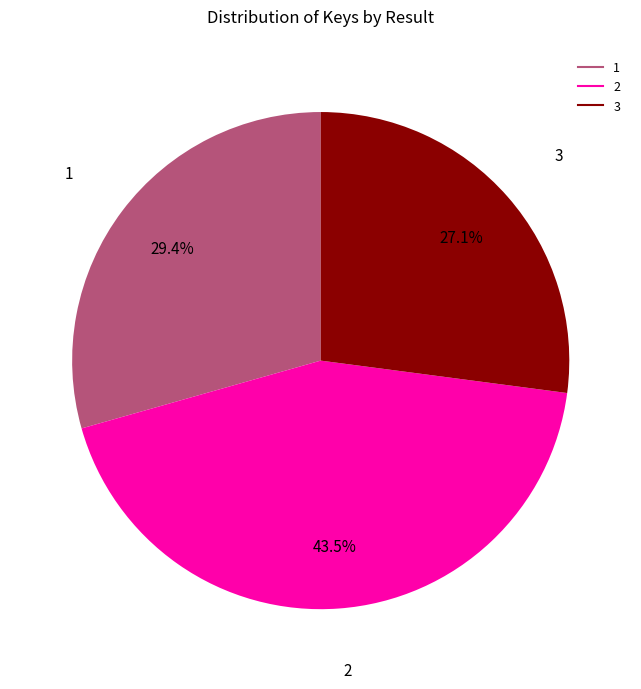

Does any single category account for the majority?

No